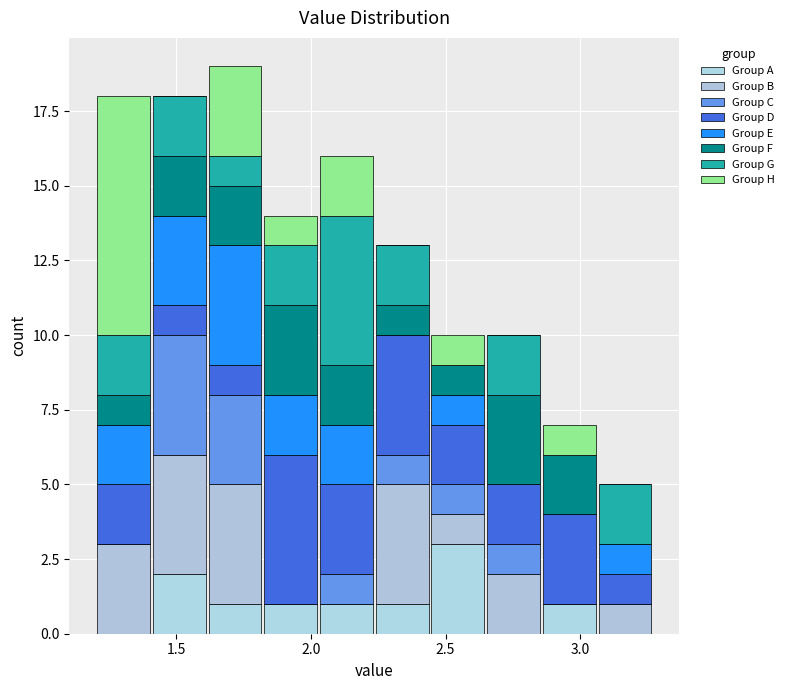

Reading left to right, transcribe this chart: for each stacked bar, give the range it covers on the x-axis and its total height. Neither the bar edges nor the heights are printed on the chart, so give them approximately, as read against the axes.

1.20 to 1.40: 18
1.40 to 1.60: 18
1.60 to 1.80: 19
1.80 to 2.05: 14
2.05 to 2.25: 16
2.25 to 2.45: 13
2.45 to 2.65: 10
2.65 to 2.85: 10
2.85 to 3.05: 7
3.05 to 3.25: 5